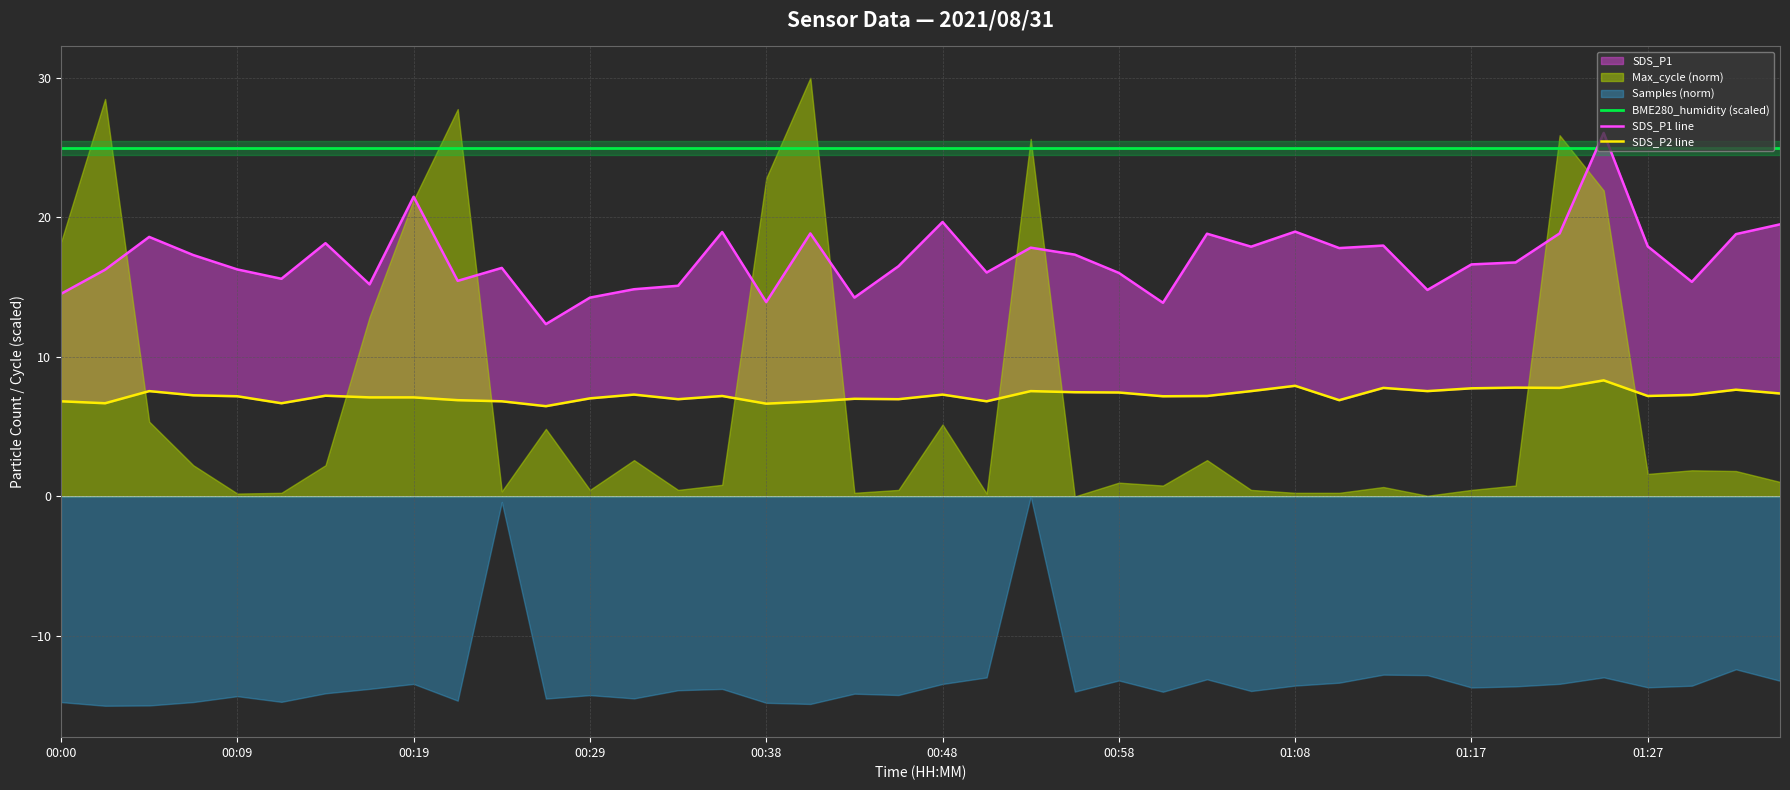

At which label does SDS_P1 line reach its minimum?

11